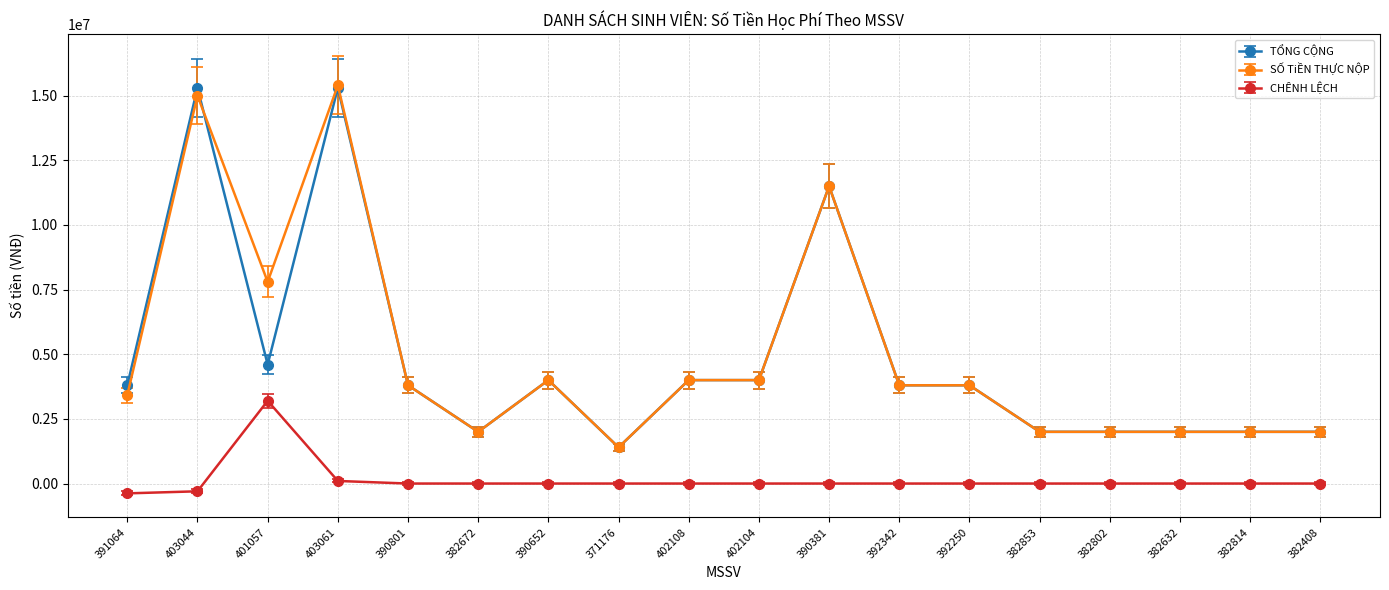

Does the chart have visible grid lines?

Yes